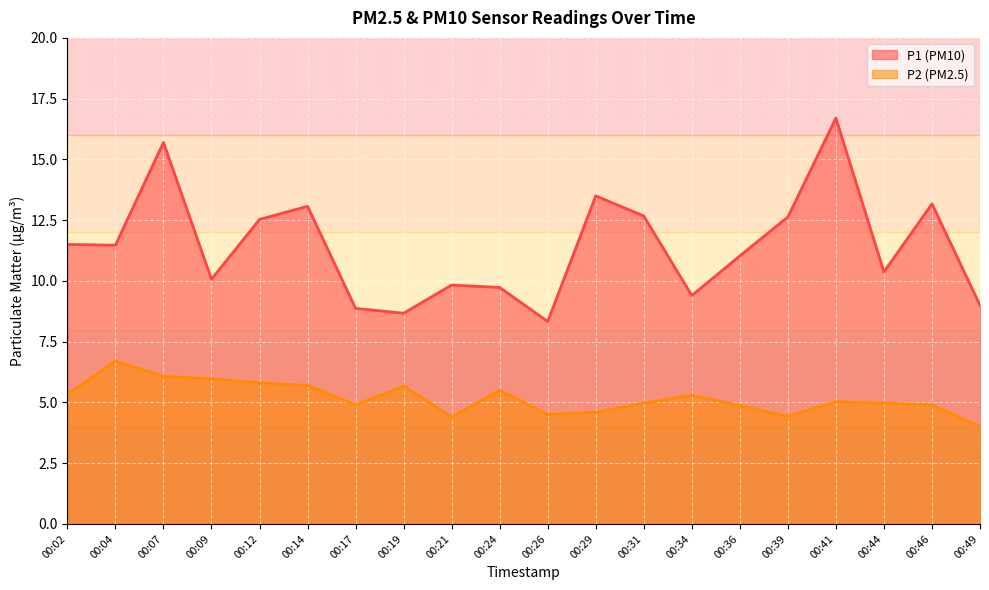

What is the greatest value displayed?

16.7